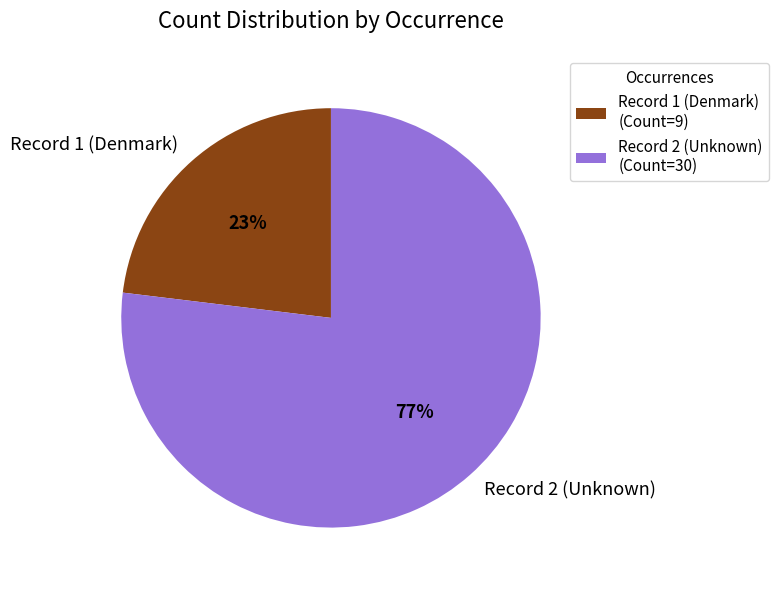

Do Record 1 (Denmark) and Record 2 (Unknown) together represent more than half of the pie?

Yes